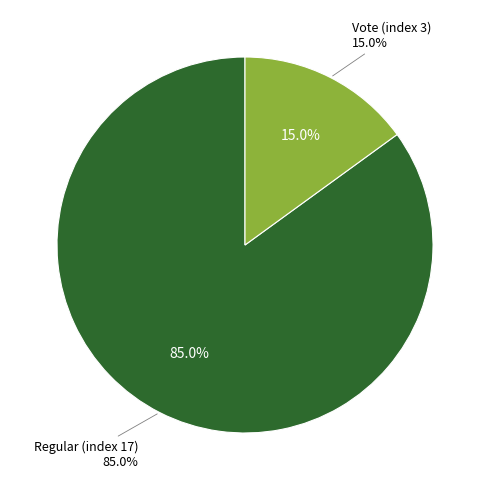

How many slices are in this pie chart?

2